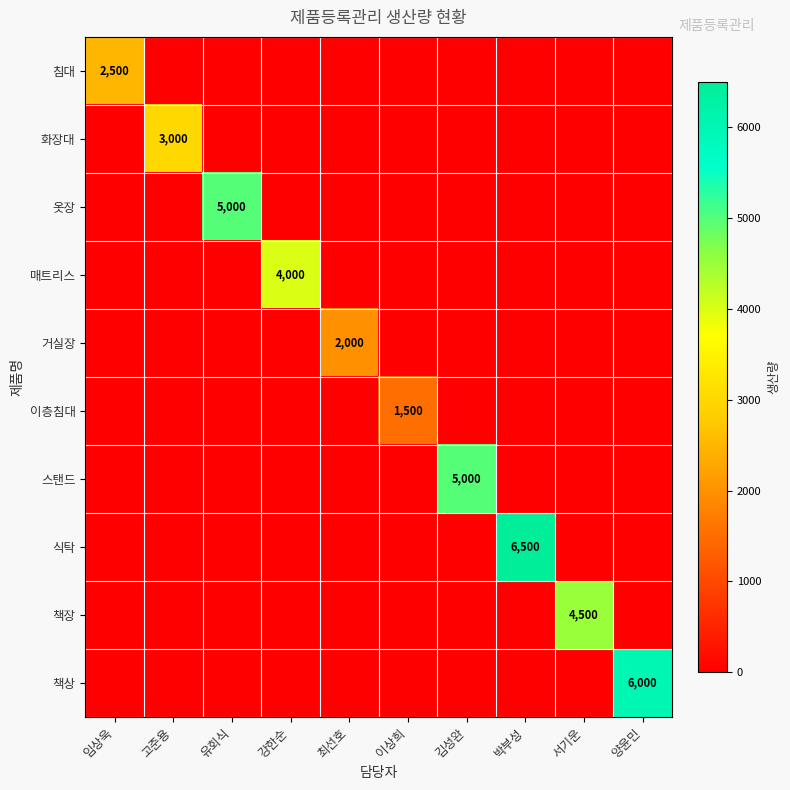

Which label corresponds to the smallest value in the chart?

고준용